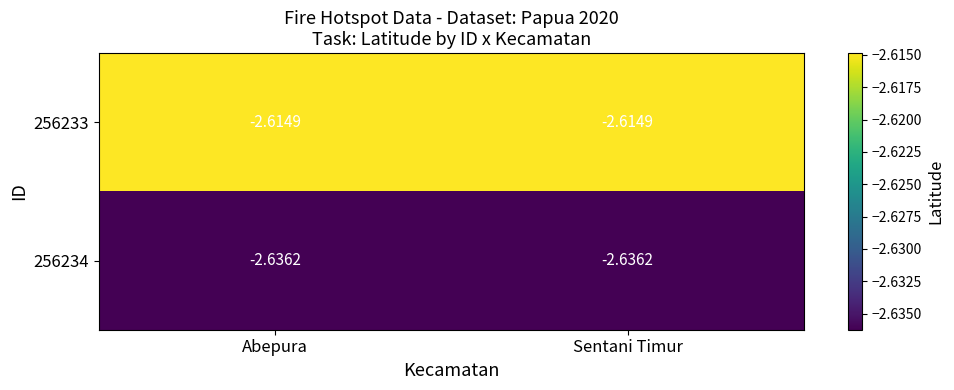

Is the value of 256234 at Sentani Timur greater than the value of 256233 at Abepura?

No